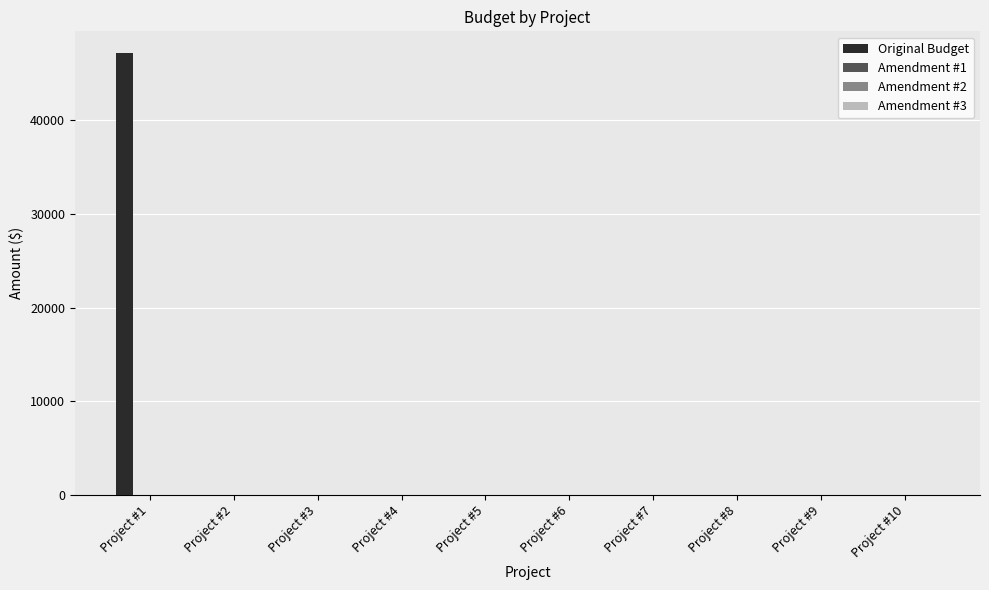

What is the maximum value shown in the chart?

47136.8